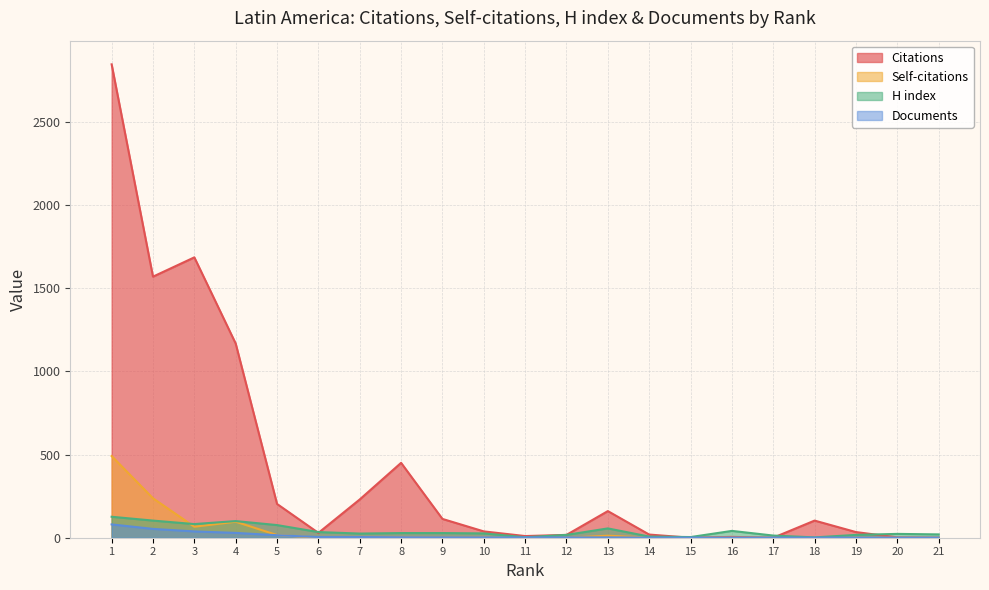

In Citations, how many points are higher than both neighbors (excluding endpoints)?

5